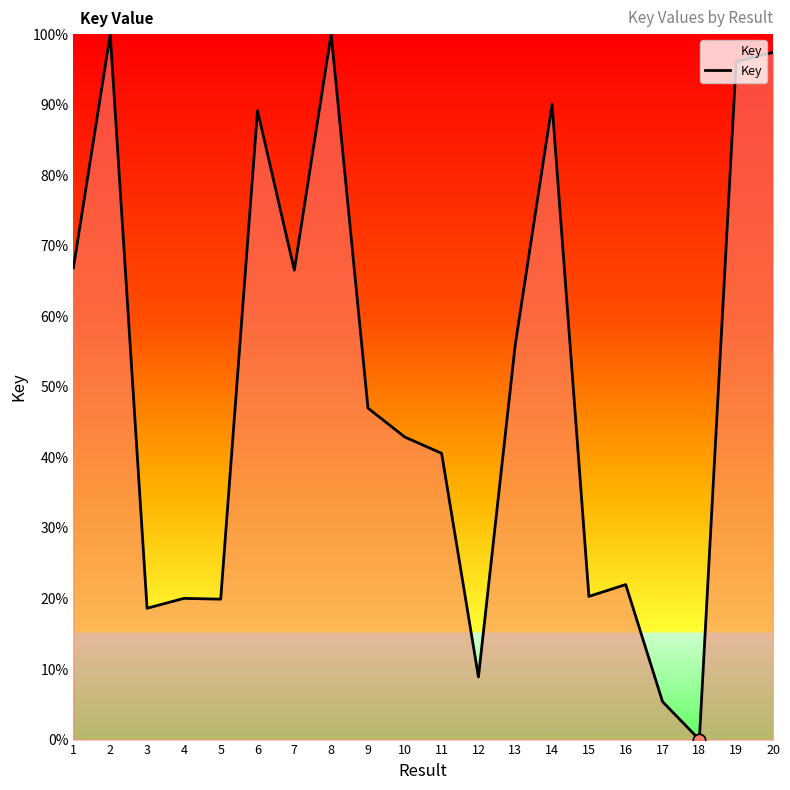

What is the change in value from 10 to 11?

-2.3